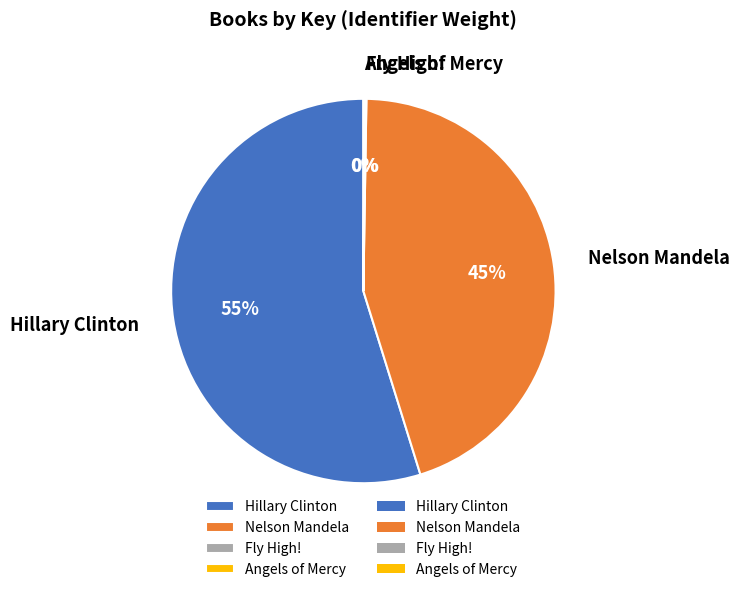

Is it true that Nelson Mandela is 45% of the pie?

True